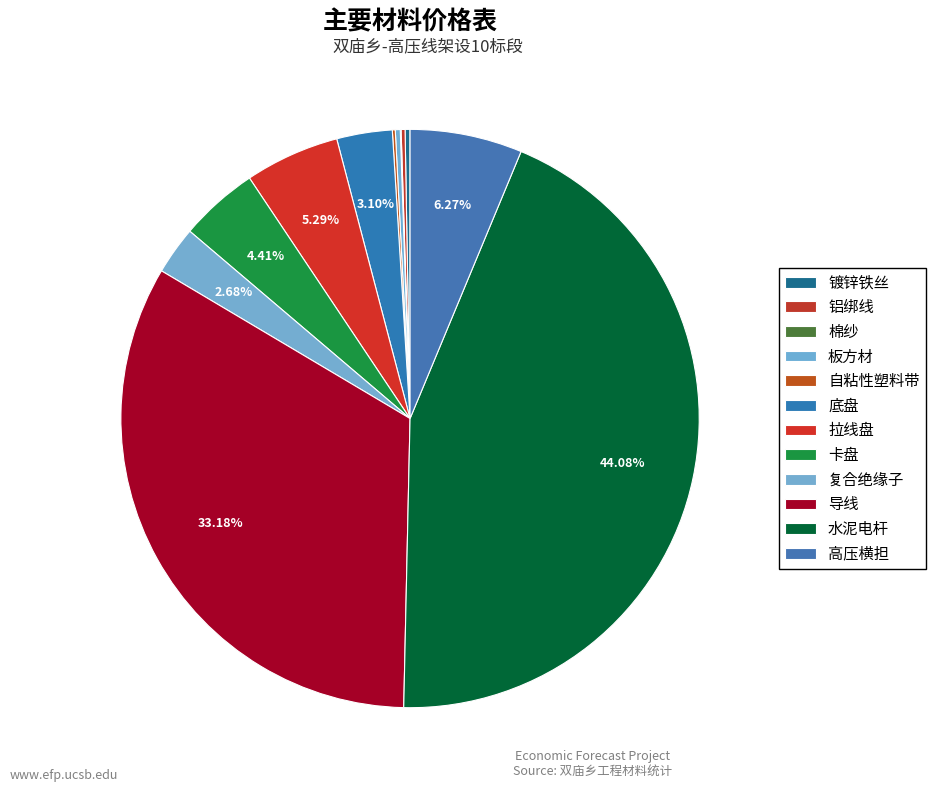

What percentage is NOT represented by 拉线盘?

94.7%